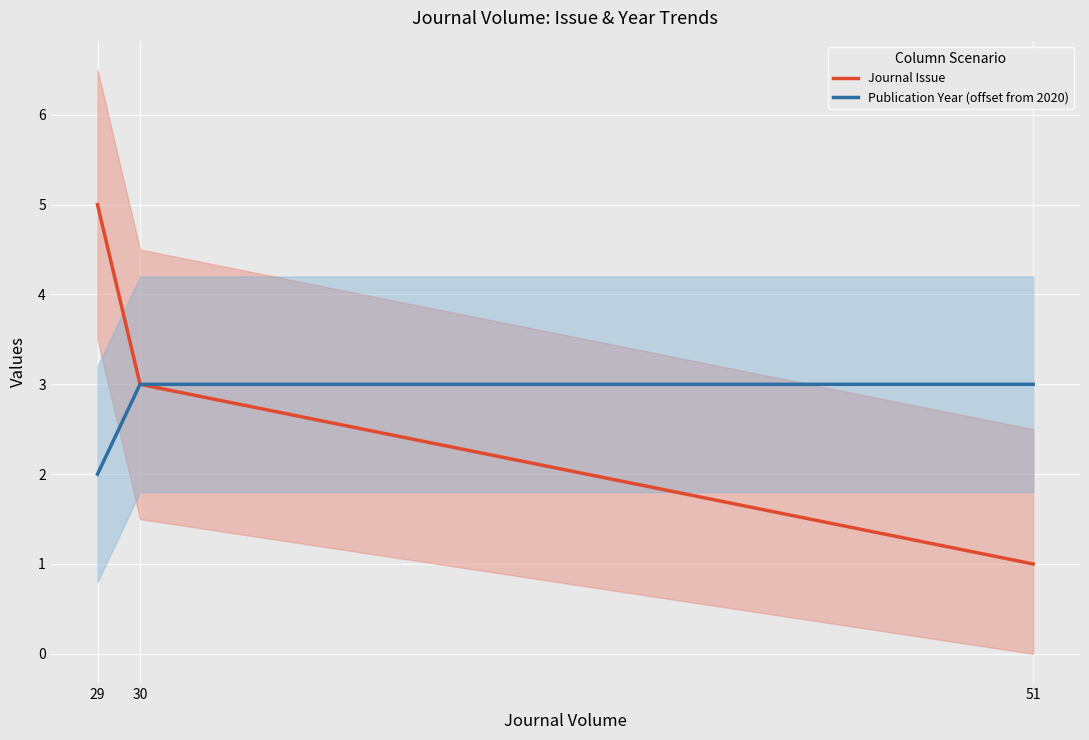

Which has a higher value, 30 or 29?

29